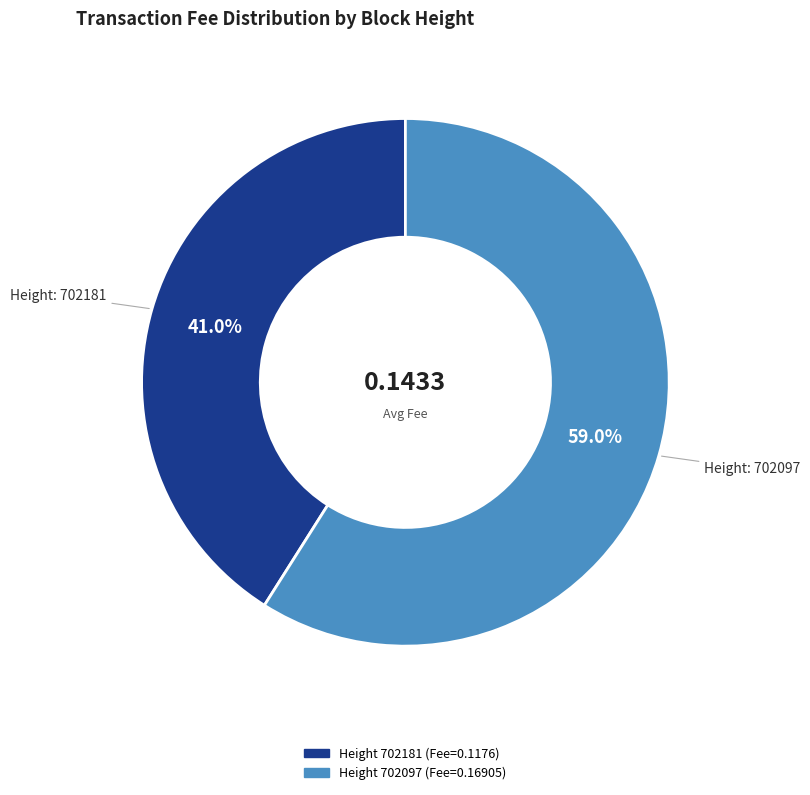

Does any single category account for the majority?

Yes